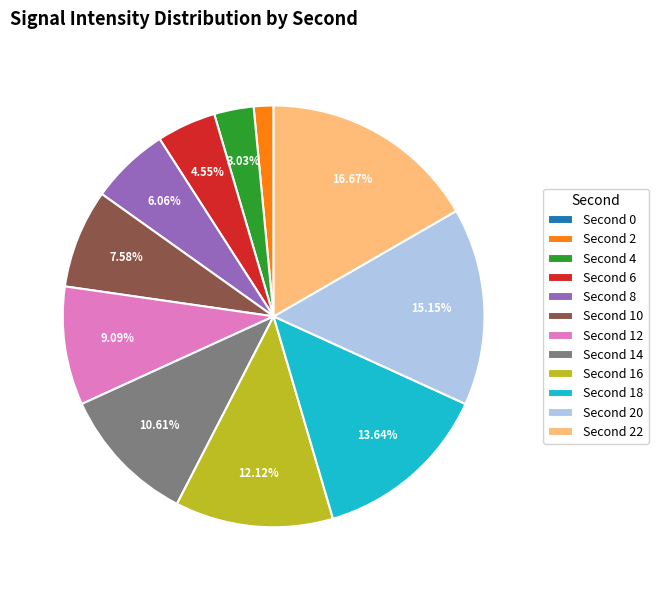

Does any single category account for the majority?

No